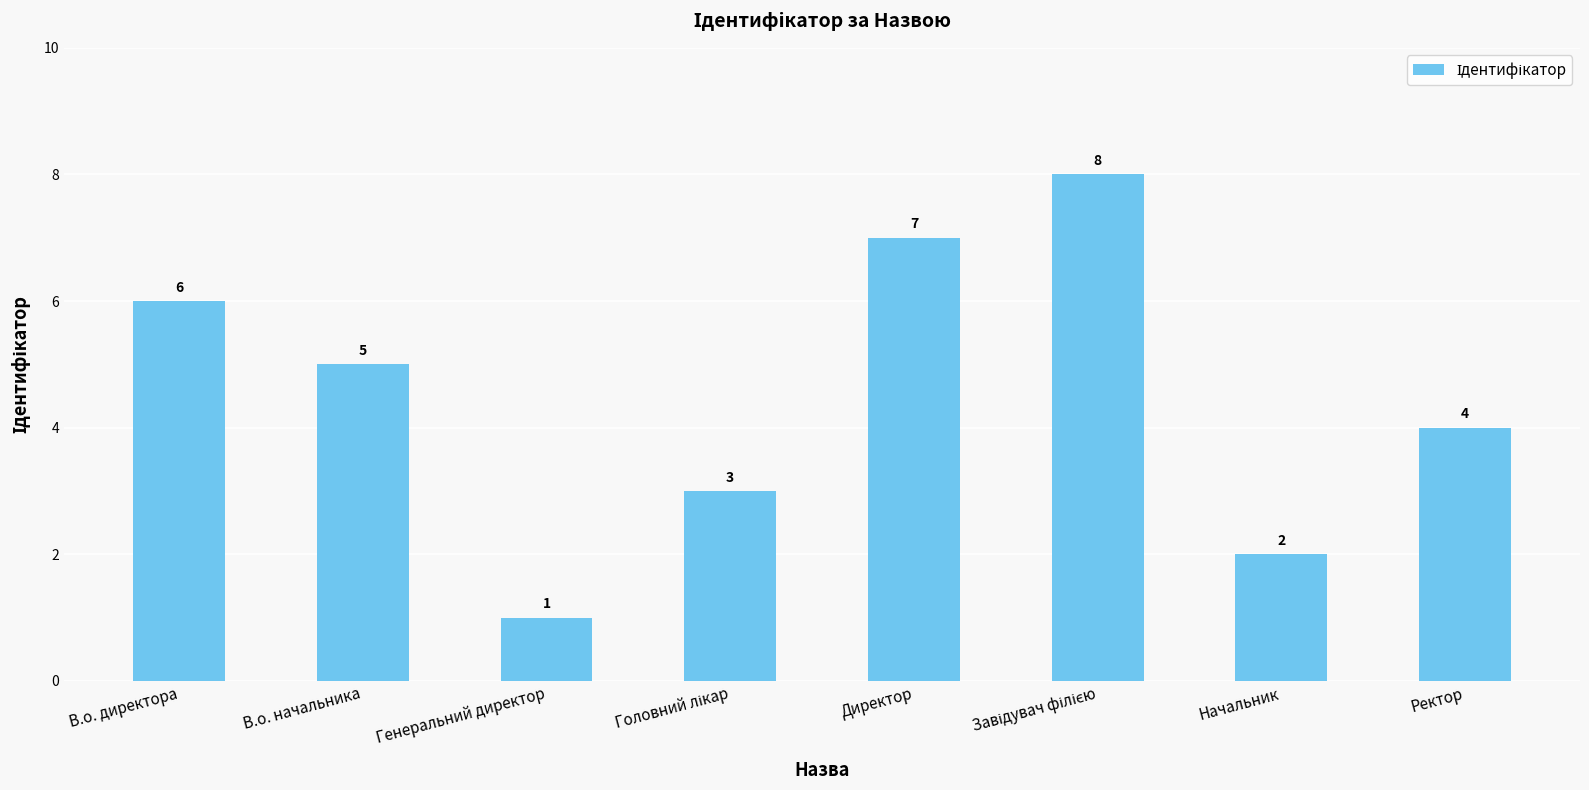

Which label corresponds to the smallest value in the chart?

Генеральний директор